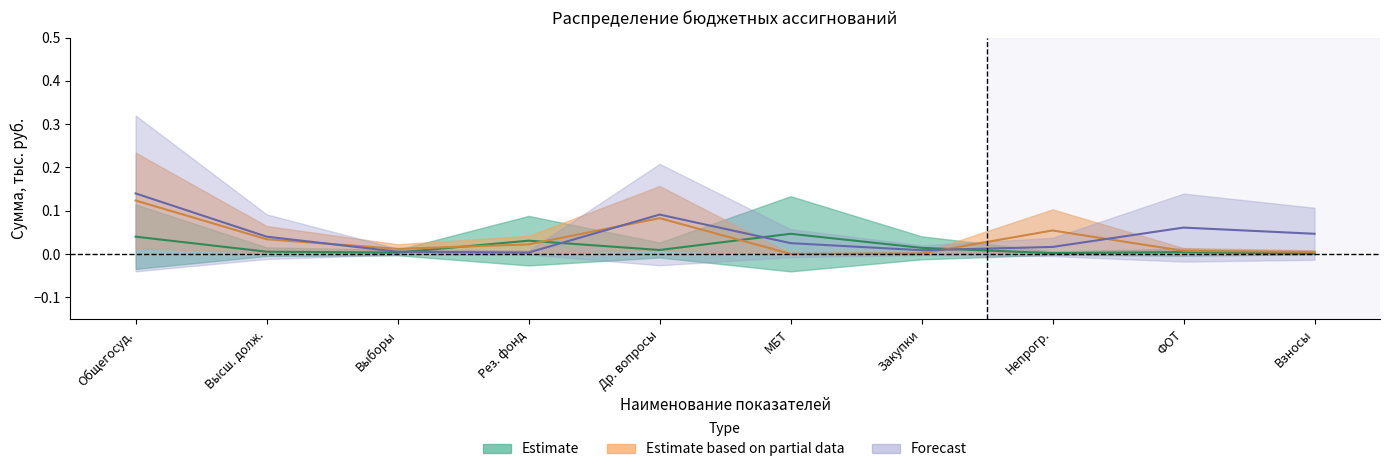

Which series ends up on top after the final intersection of Estimate and Forecast?

Forecast